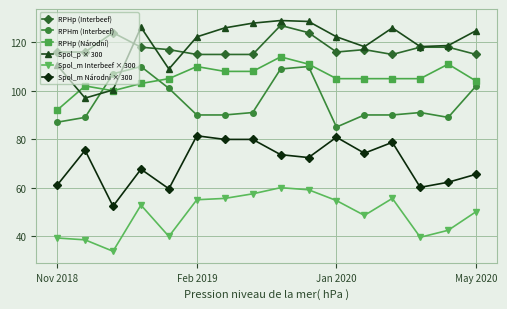

What is the value of the Spol_m Interbeef × 300 point at the 11th from the left?

54.6